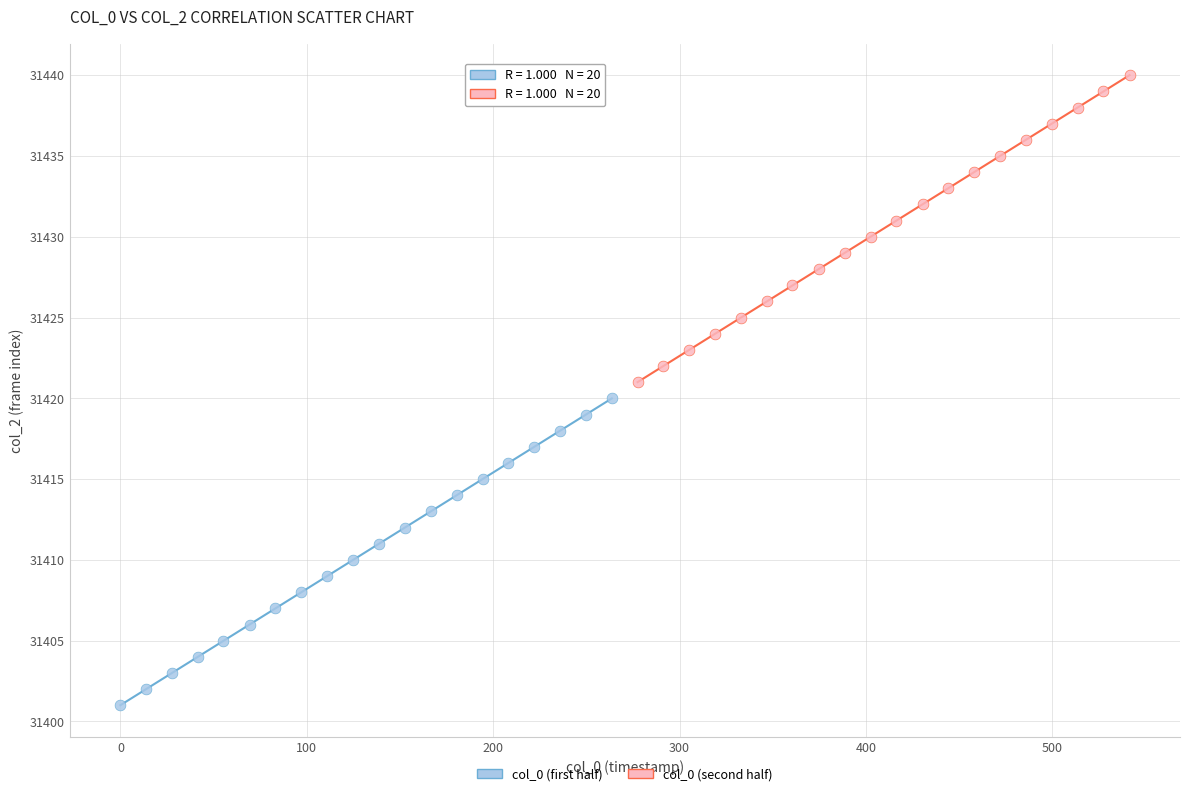

Which series reaches the minimum Y coordinate?

col_0 (first half)